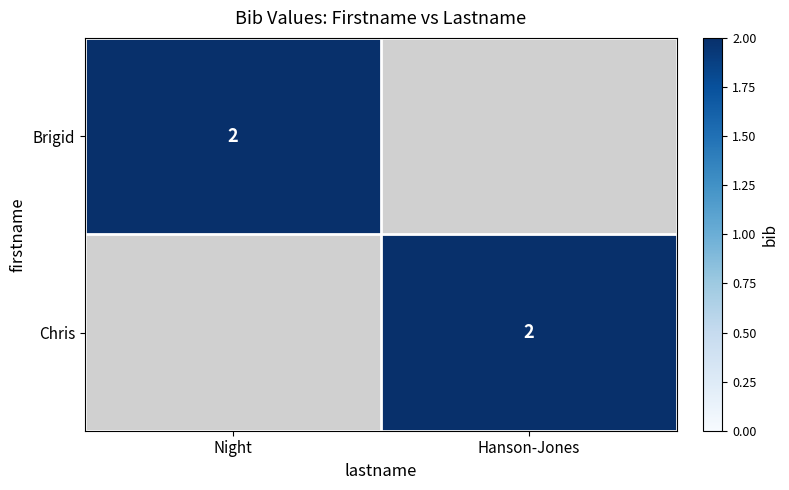

The Brigid series shows 3 at Night. True or false?

False